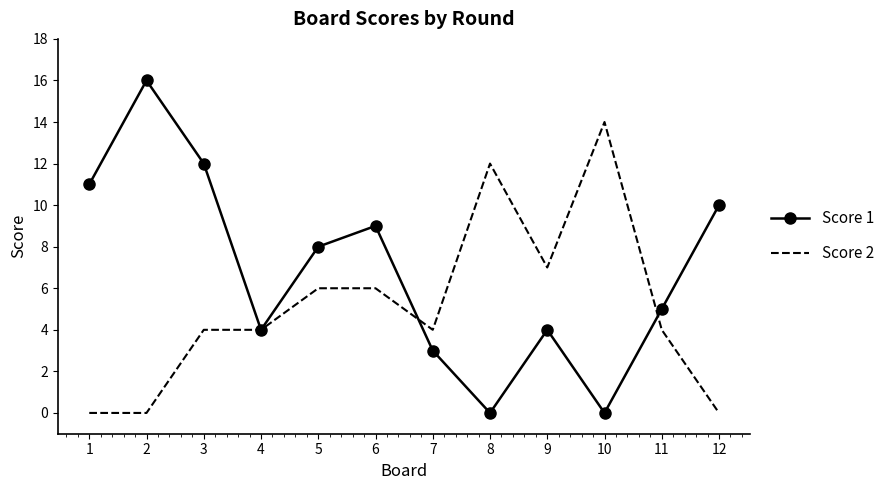

What is the difference between the second highest and second lowest values in the Score 1 series?

12